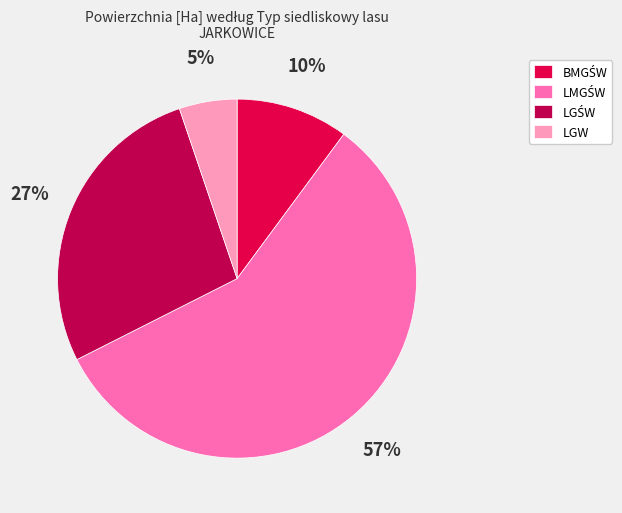

Is the sum of BMGŚW and LMGŚW greater than half?

Yes